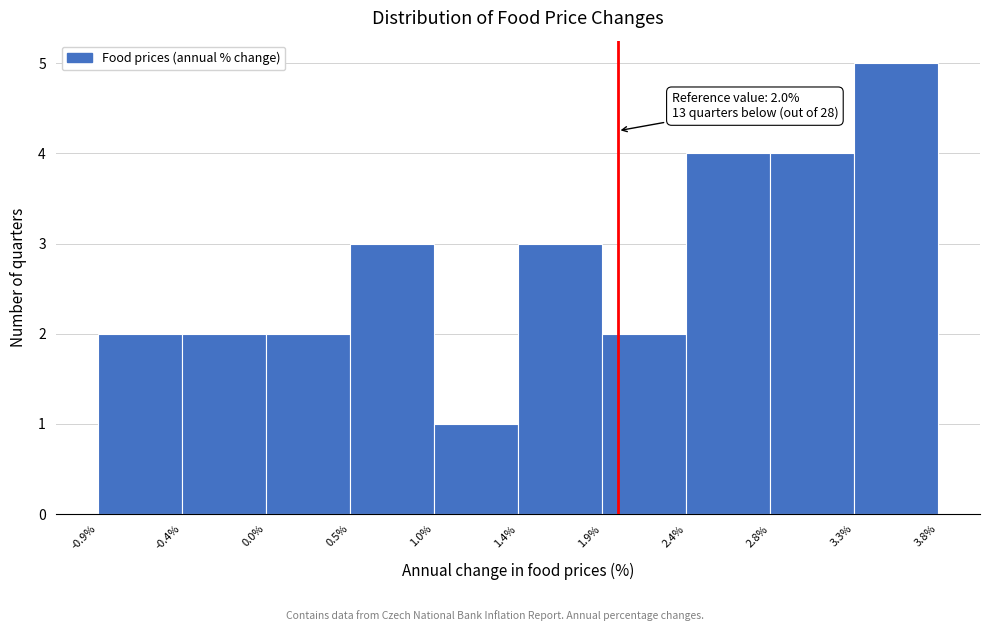

Which range on the x-axis has the tallest bar?

3.3% to 3.8%